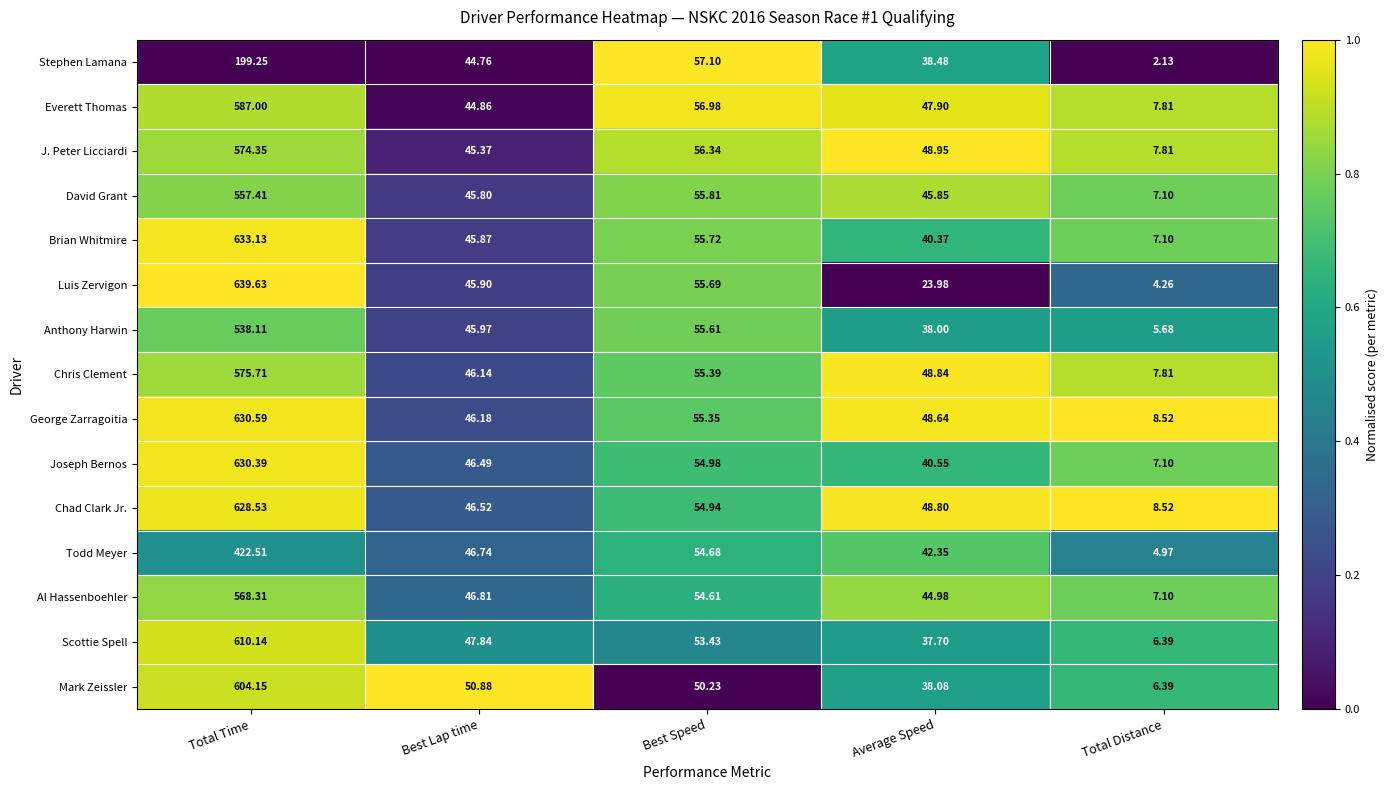

Which series changed the most between Average Speed and Total Distance?

J. Peter Licciardi